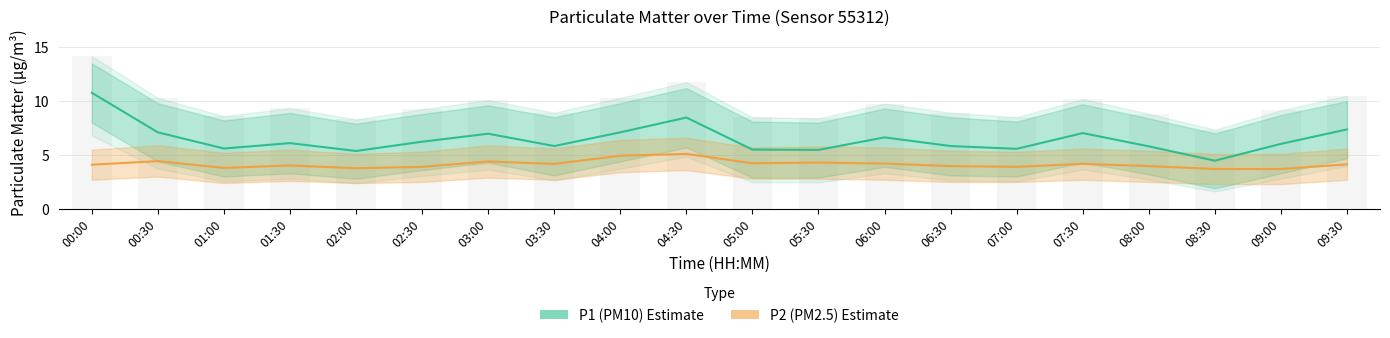

What are all the series names shown in the legend?

P1 (PM10), P2 (PM2.5)